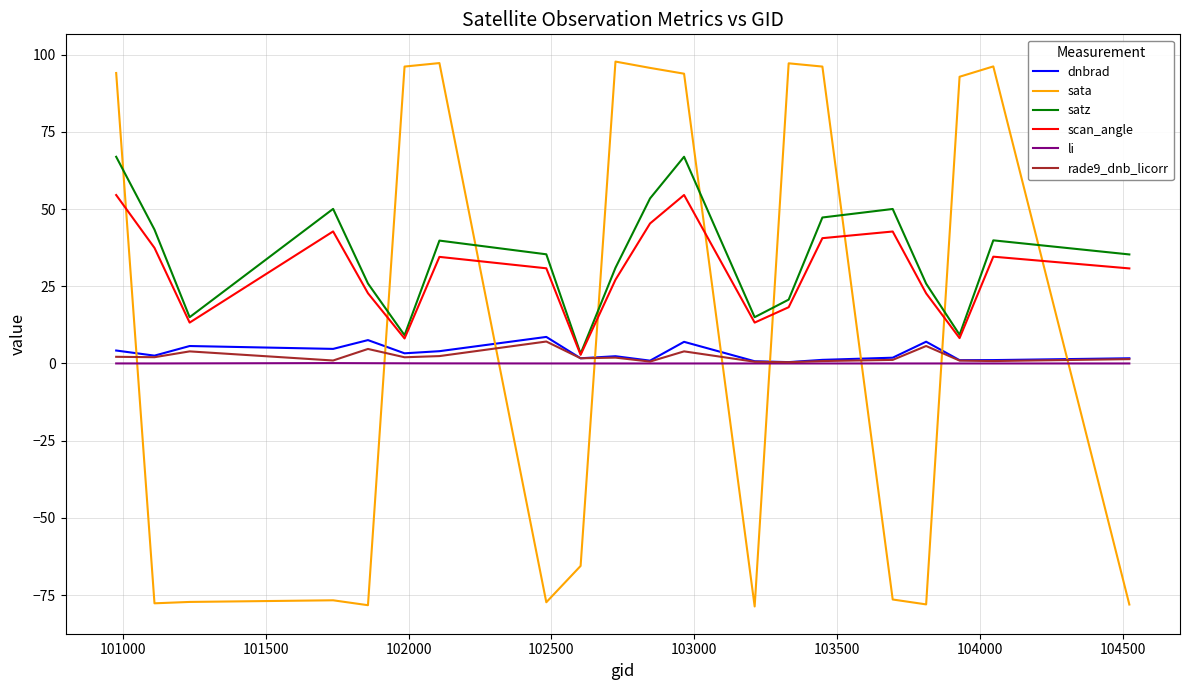

What is the maximum value for satz?

66.9